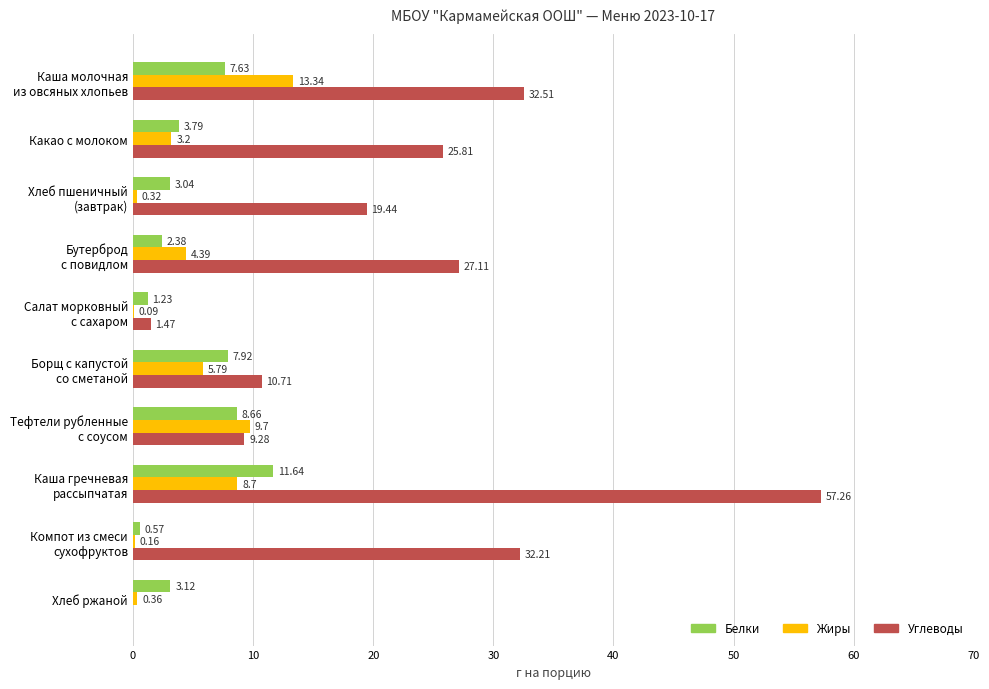

What is the sum of all Углеводы values?

215.8